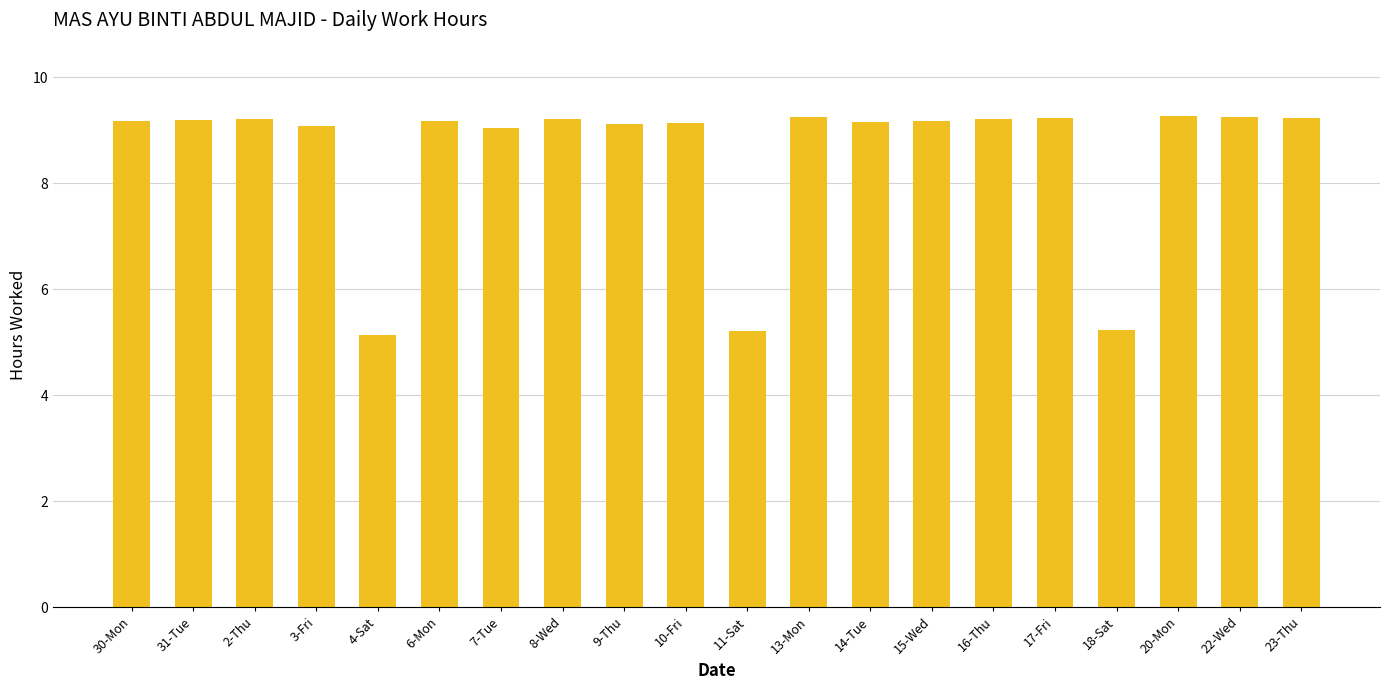

What is the maximum value shown in the chart?

9.3